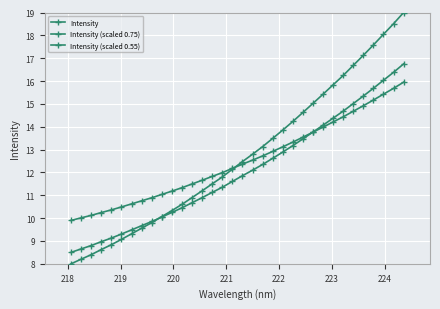

Count the number of data series in this chart.

3